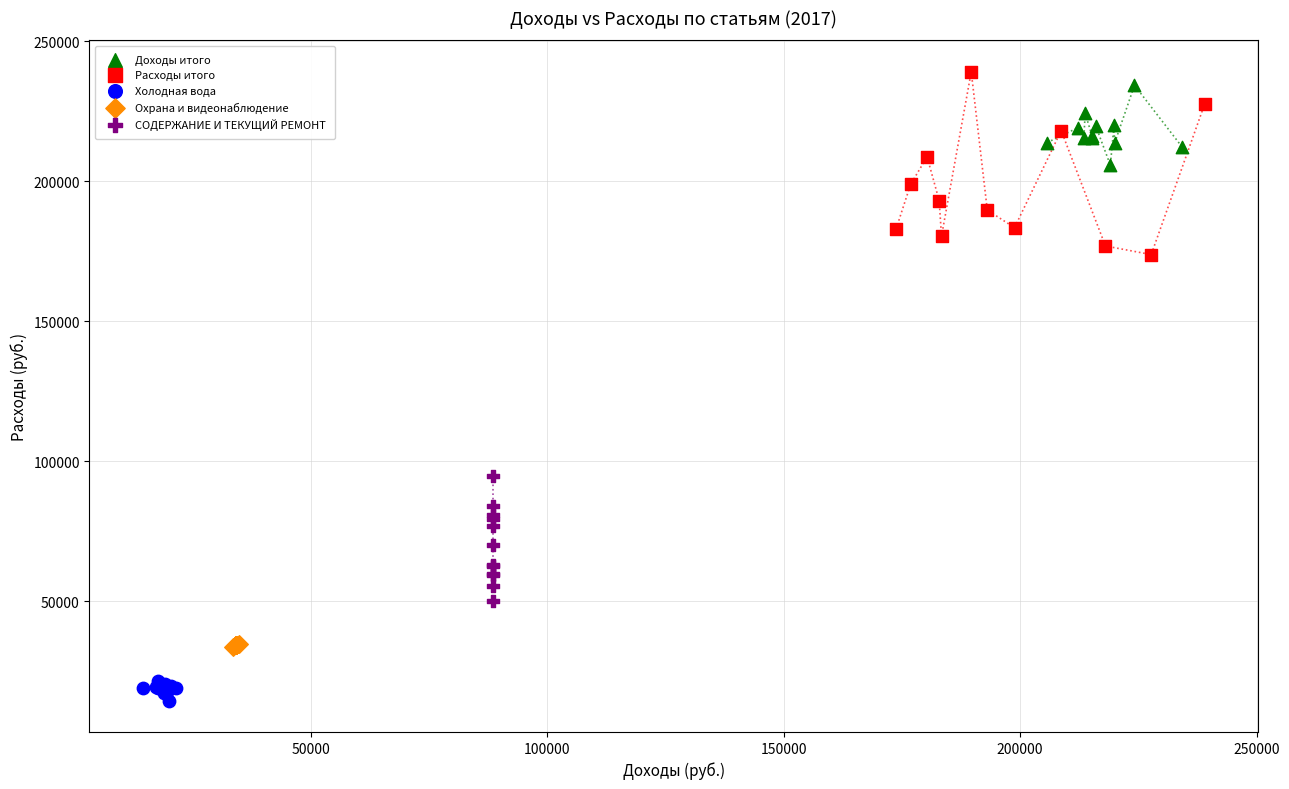

Which series has the largest Y range (max minus min)?

Расходы итого